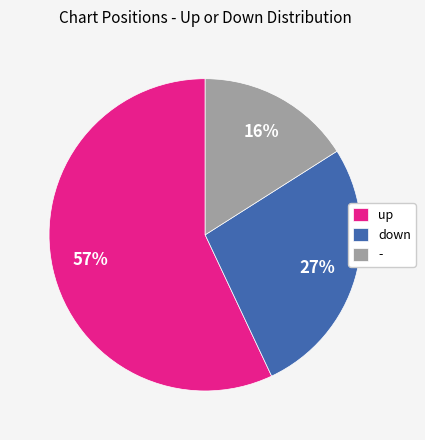

To the nearest percent, what portion does down represent?

27%